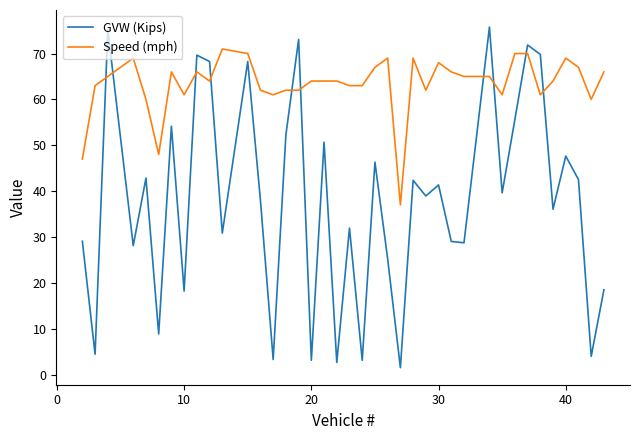

After their last crossing, which series has the higher values: GVW (Kips) or Speed (mph)?

Speed (mph)